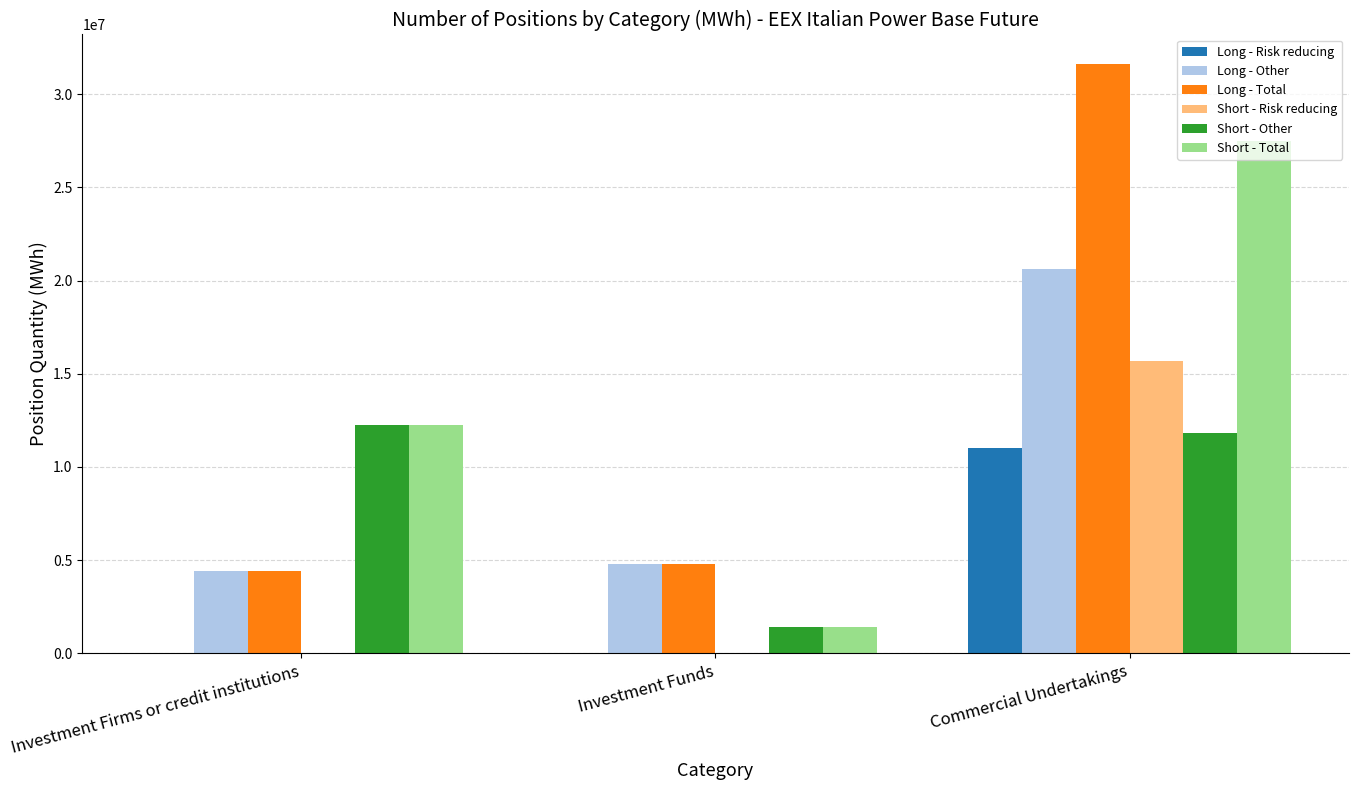

At which category is the sum across all series the highest?

Commercial Undertakings